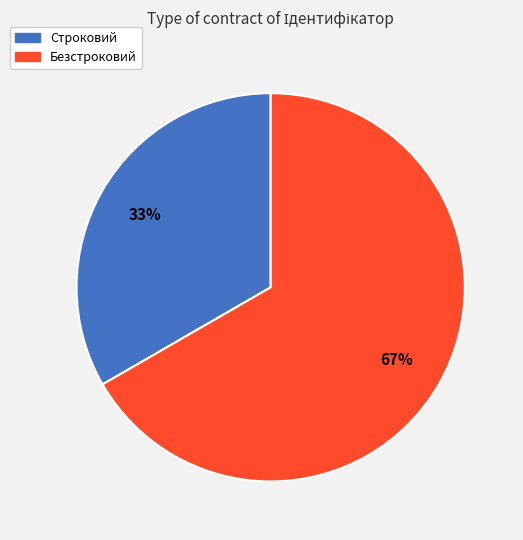

Rank the categories by value from highest to lowest.

Безстроковий, Строковий